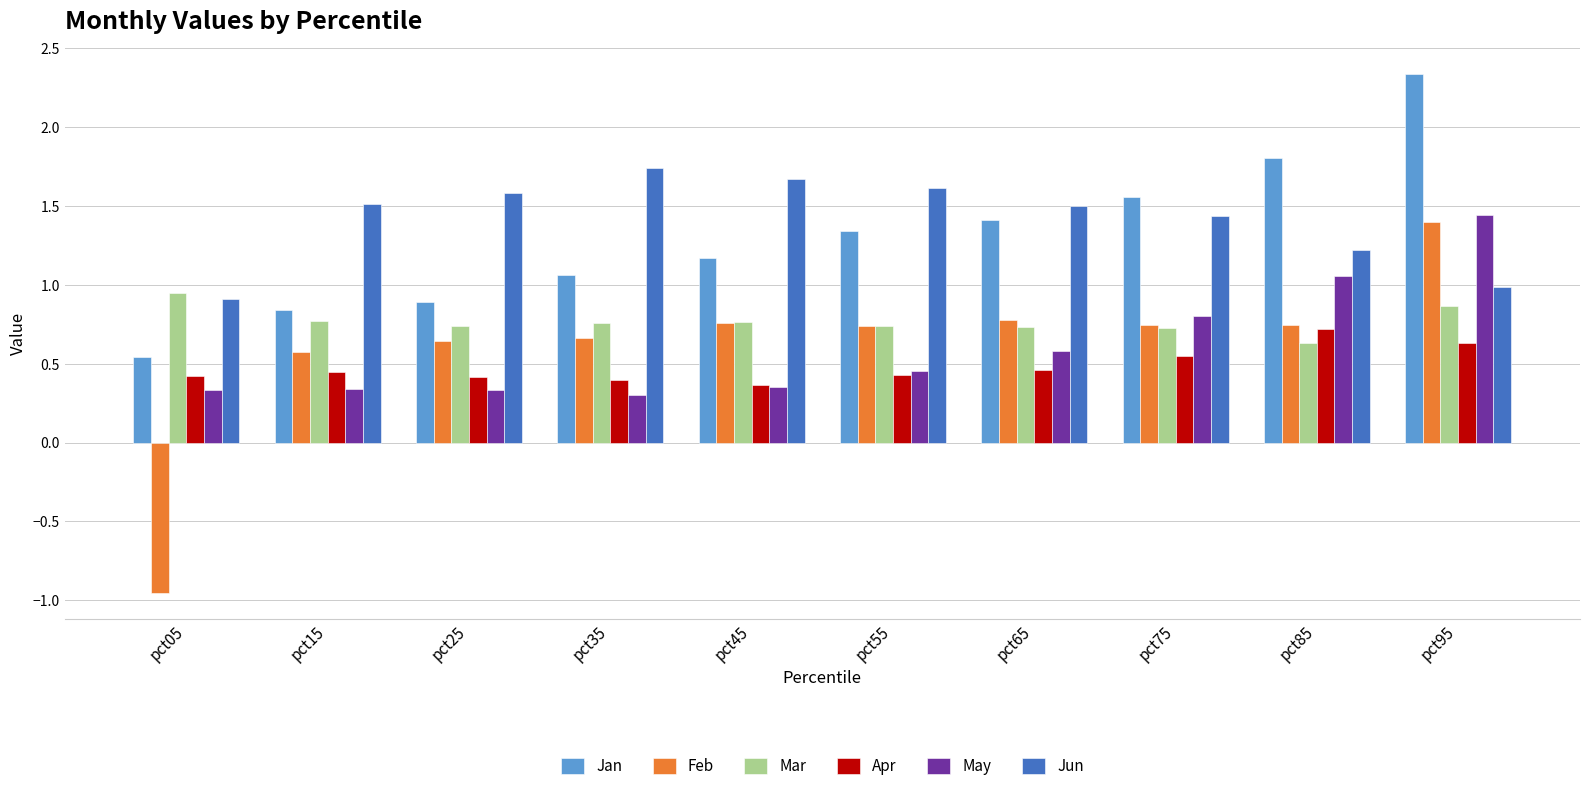

Where is May nearest to the value 0?

pct35